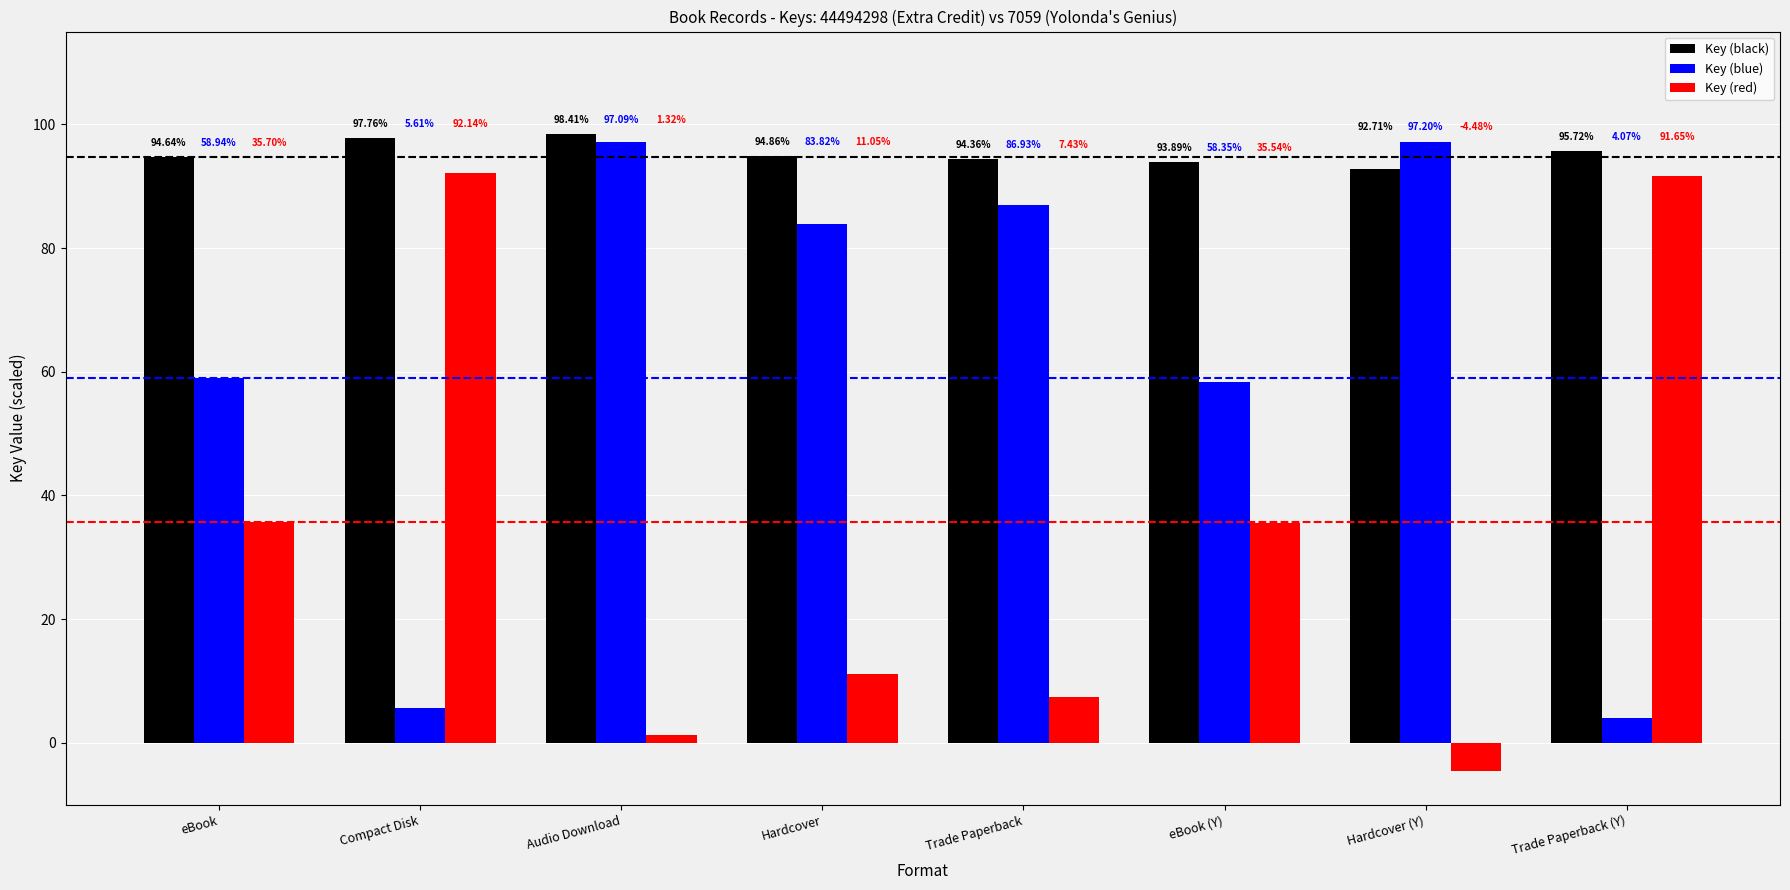

At which category is the sum across all series the highest?

Audio Download